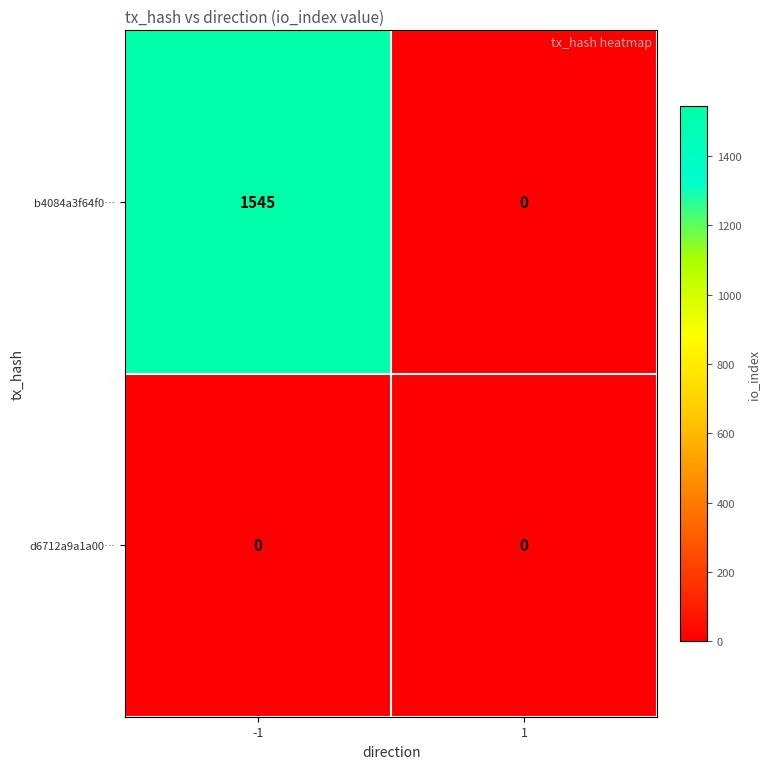

What is the difference between the maximum and minimum values in the b4084a3f64f0… series?

1545